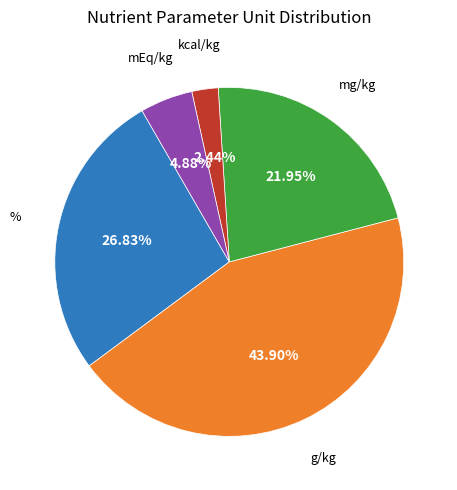

Does any single category account for the majority?

No